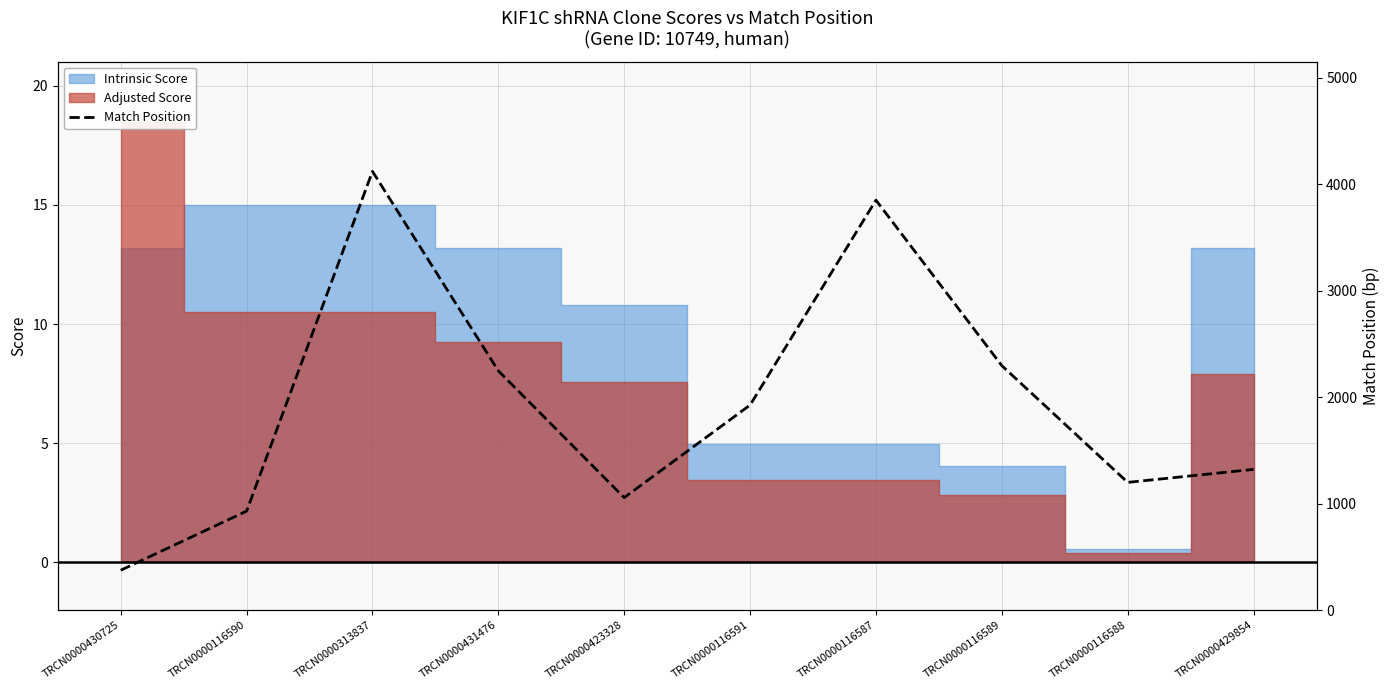

What is the label of the 6th point from the left?

TRCN0000116591